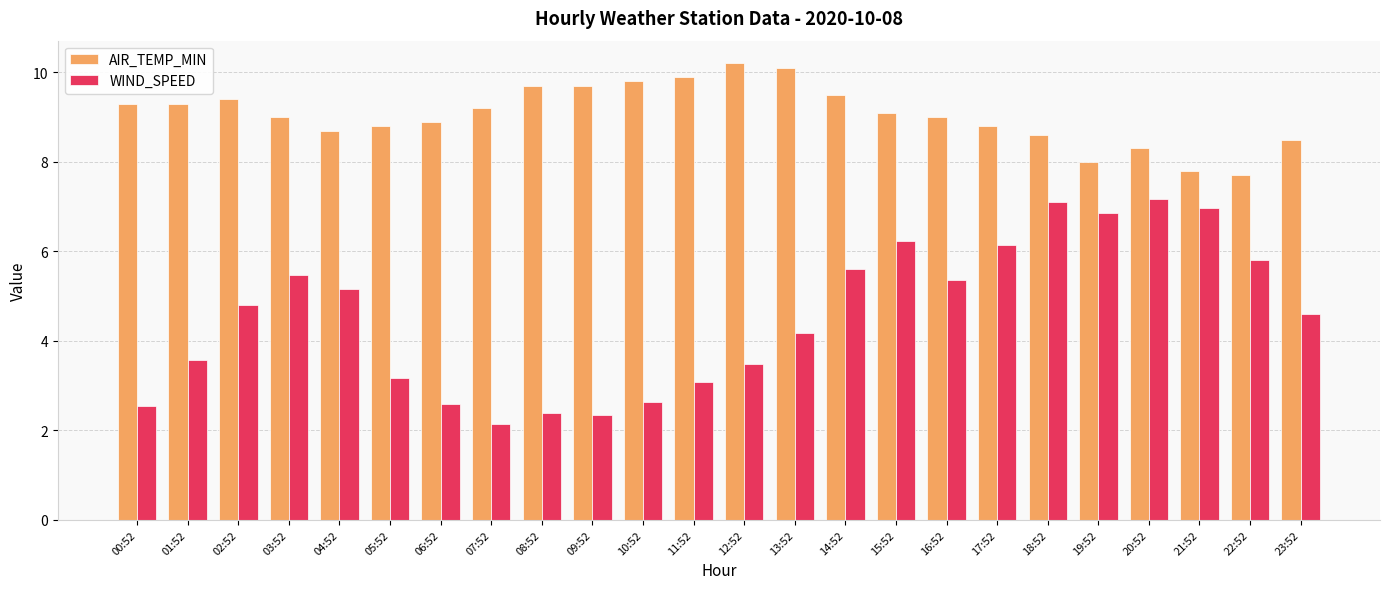

Reading right to left, list all the values displayed in this chart.

AIR_TEMP_MIN: 23:52=8.5	22:52=7.7	21:52=7.8	20:52=8.3	19:52=8.0	18:52=8.6	17:52=8.8	16:52=9.0	15:52=9.1	14:52=9.5	13:52=10.1	12:52=10.2	11:52=9.9	10:52=9.8	09:52=9.7	08:52=9.7	07:52=9.2	06:52=8.9	05:52=8.8	04:52=8.7	03:52=9.0	02:52=9.4	01:52=9.3	00:52=9.3
WIND_SPEED: 23:52=4.6	22:52=5.8	21:52=7.0	20:52=7.2	19:52=6.9	18:52=7.1	17:52=6.1	16:52=5.4	15:52=6.2	14:52=5.6	13:52=4.2	12:52=3.5	11:52=3.1	10:52=2.6	09:52=2.3	08:52=2.4	07:52=2.1	06:52=2.6	05:52=3.2	04:52=5.2	03:52=5.5	02:52=4.8	01:52=3.6	00:52=2.6